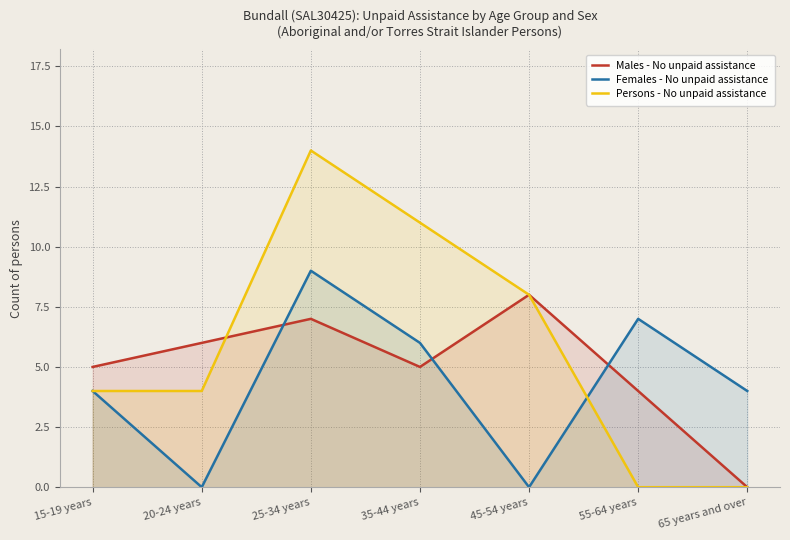

The Males - No unpaid assistance series shows 0 at 65 years and over. True or false?

True